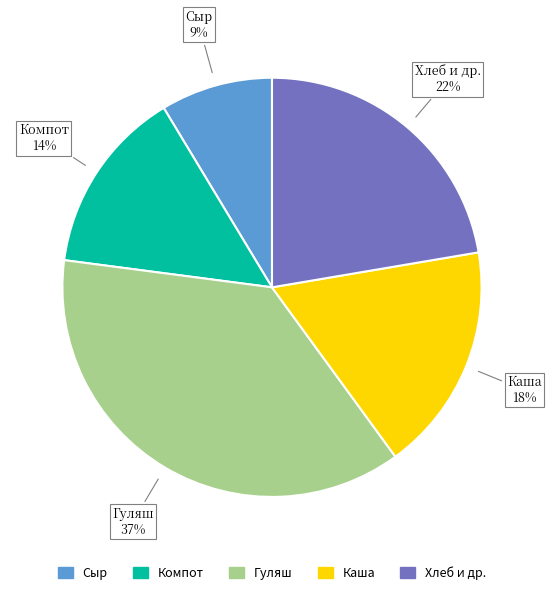

To the nearest percent, what is the difference between the largest and smallest slice percentages?

28%